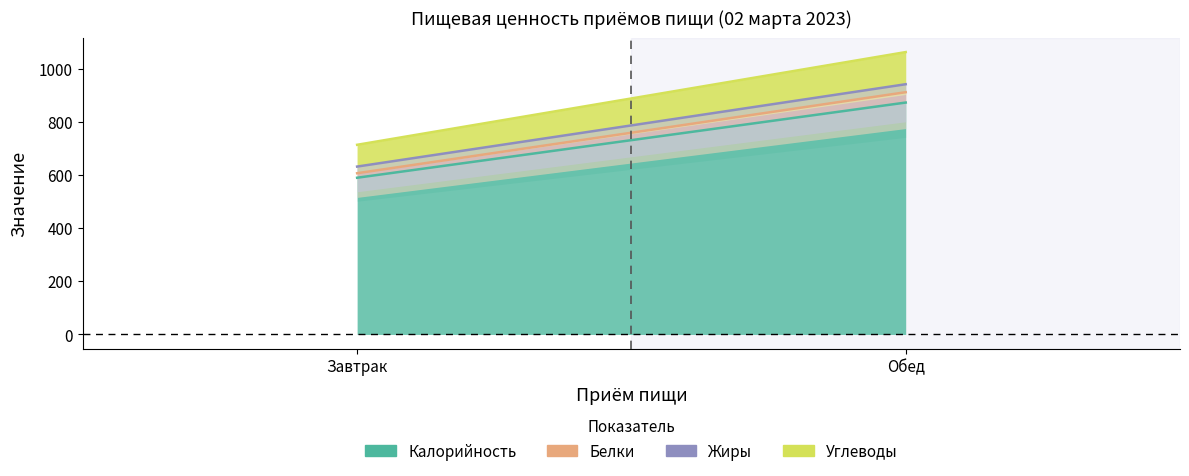

How many lines are shown in the chart?

4